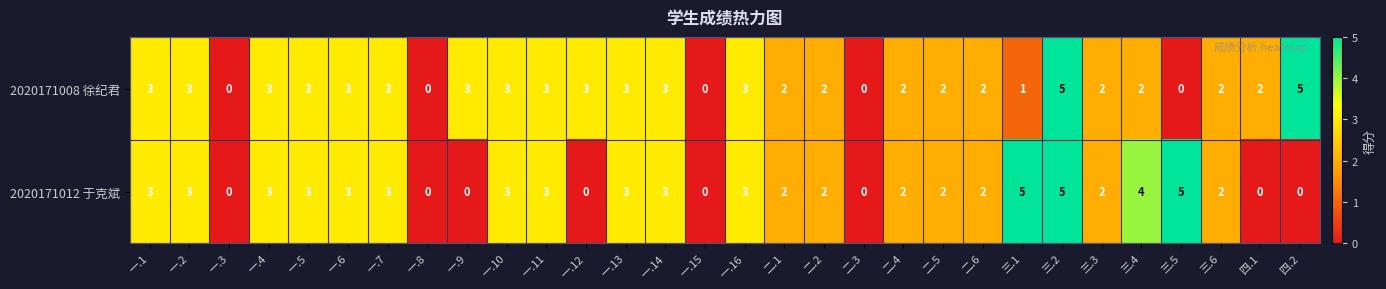

What is the total value across all series at 一.13?

6